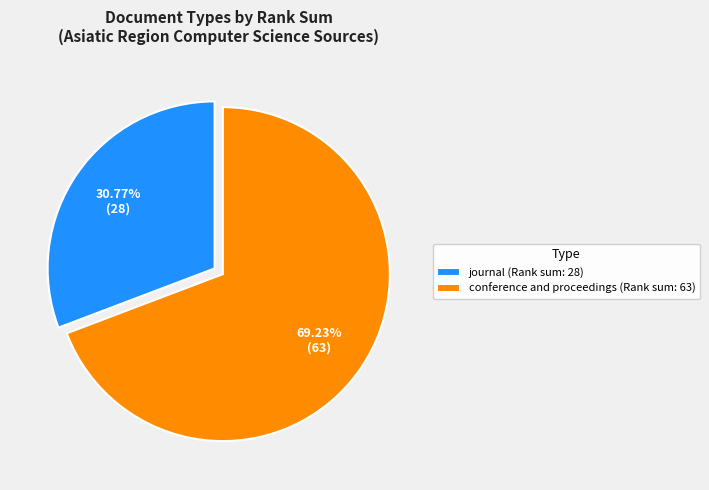

Count the number of slices in the pie.

2